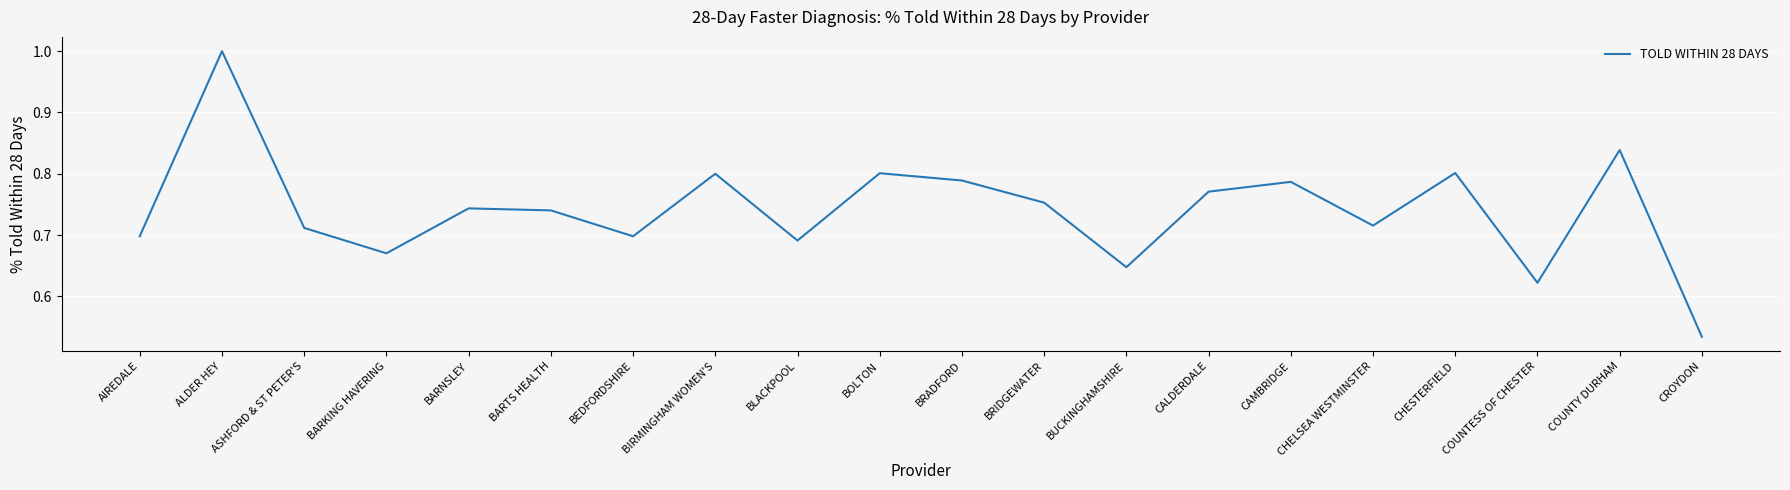

Is it true that the value at BARKING HAVERING is 0.5?

False